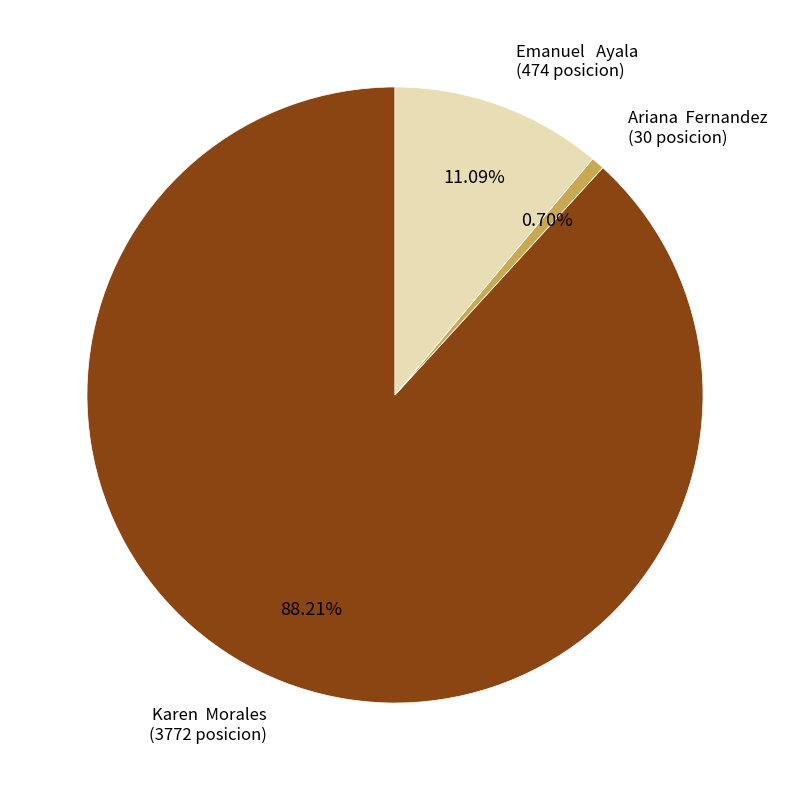

What is the smallest slice in the pie chart?

Ariana Fernandez